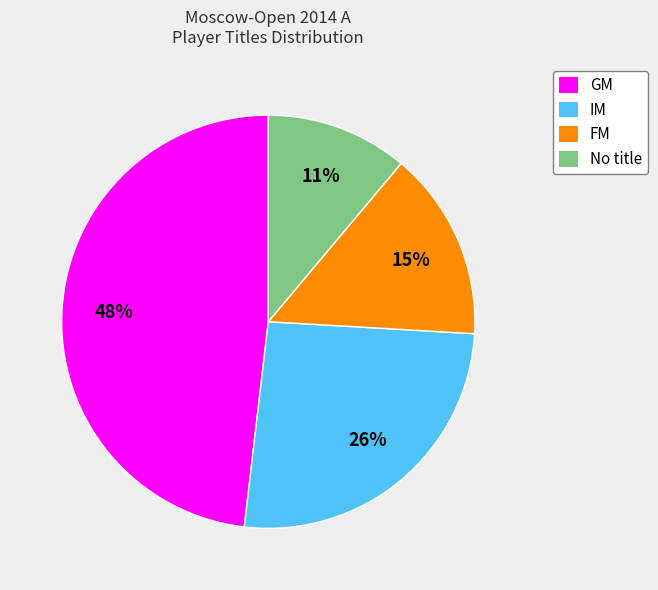

Is there any slice that represents more than half of the pie?

No